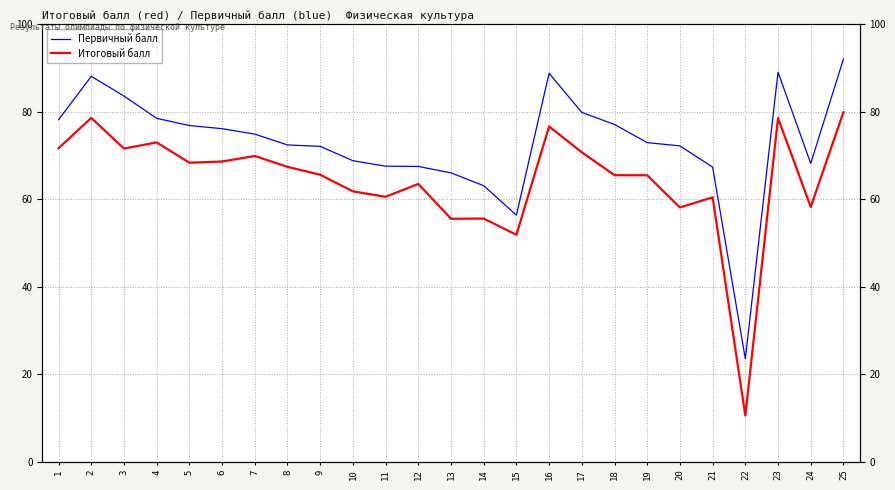

What is the value of the Первичный балл point at the 16th from the left?

88.8